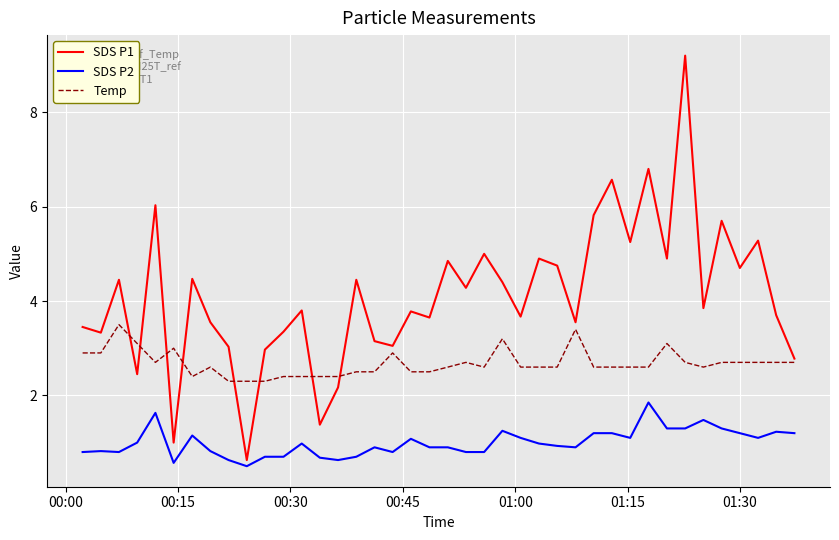

True or false: Temp and SDS P2 intersect in this chart.

False